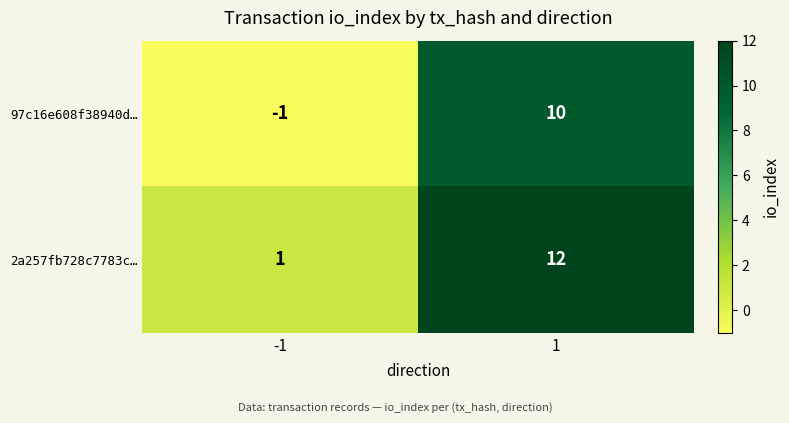

What is the total value across all series at 1?

22